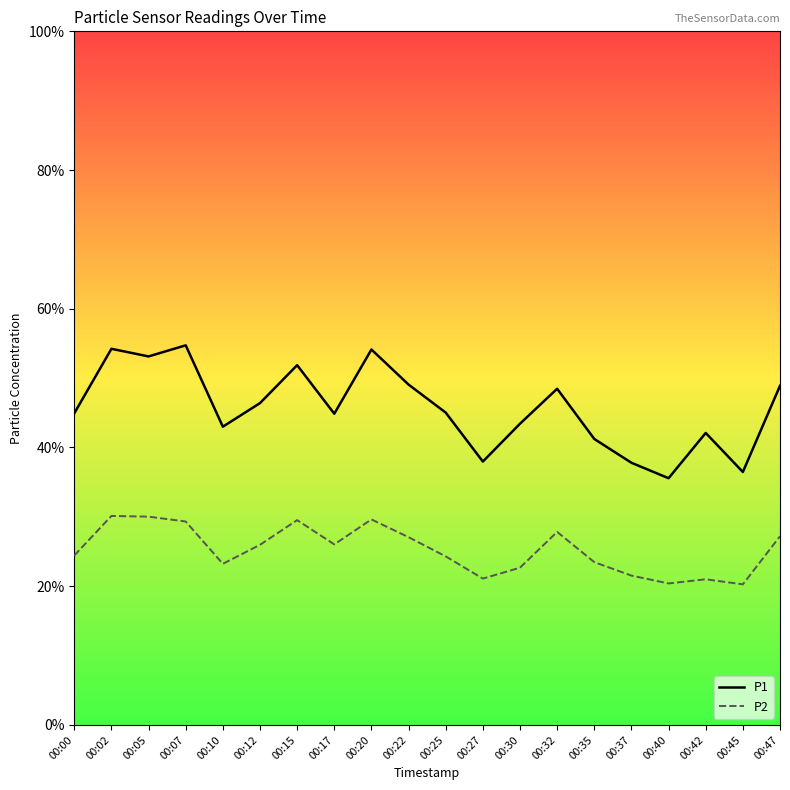

Is it true that P2 equals 40.8 at 00:22?

False